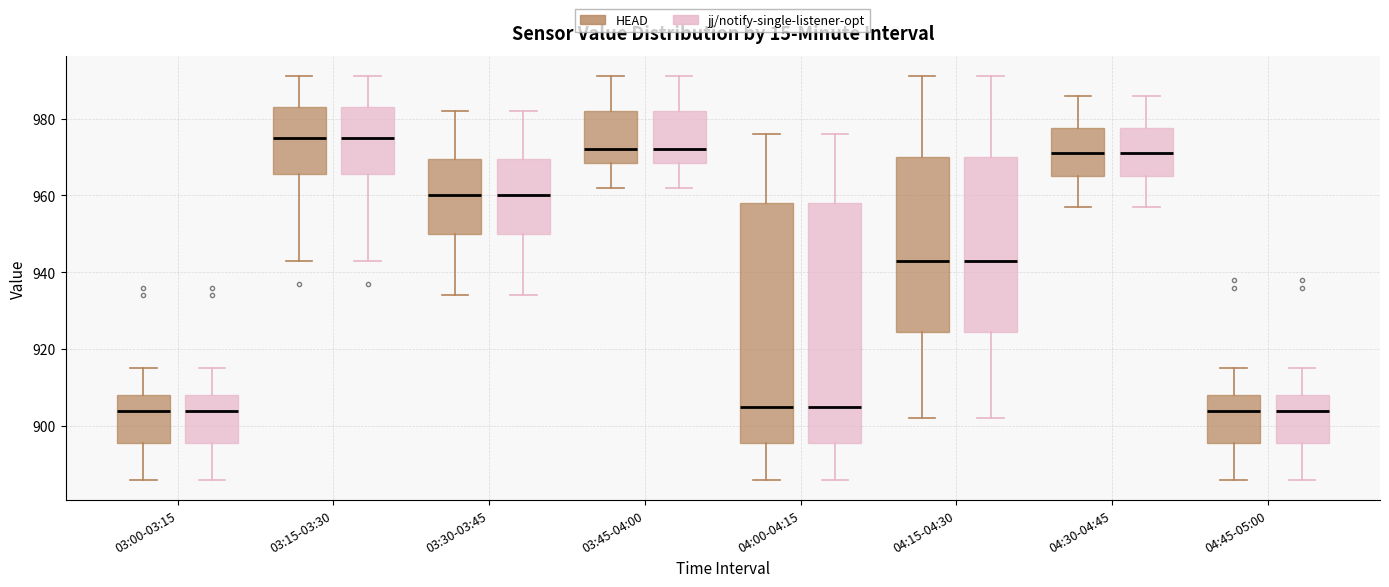

Reading left to right, read every box against the y-axis: the position of its median line, the range the box covers, and the ends of its whiskers. The values are not printed on the chart, so give them approximately, as read against the axis.

03:00-03:15 (HEAD): median 904, box 896 to 908, whiskers 886 to 916
03:00-03:15 (jj/notify-single-listener-opt): median 904, box 896 to 908, whiskers 886 to 916
03:15-03:30 (HEAD): median 976, box 966 to 984, whiskers 944 to 992
03:15-03:30 (jj/notify-single-listener-opt): median 976, box 966 to 984, whiskers 944 to 992
03:30-03:45 (HEAD): median 960, box 950 to 970, whiskers 934 to 982
03:30-03:45 (jj/notify-single-listener-opt): median 960, box 950 to 970, whiskers 934 to 982
03:45-04:00 (HEAD): median 972, box 968 to 982, whiskers 962 to 992
03:45-04:00 (jj/notify-single-listener-opt): median 972, box 968 to 982, whiskers 962 to 992
04:00-04:15 (HEAD): median 906, box 896 to 958, whiskers 886 to 976
04:00-04:15 (jj/notify-single-listener-opt): median 906, box 896 to 958, whiskers 886 to 976
04:15-04:30 (HEAD): median 944, box 924 to 970, whiskers 902 to 992
04:15-04:30 (jj/notify-single-listener-opt): median 944, box 924 to 970, whiskers 902 to 992
04:30-04:45 (HEAD): median 972, box 966 to 978, whiskers 958 to 986
04:30-04:45 (jj/notify-single-listener-opt): median 972, box 966 to 978, whiskers 958 to 986
04:45-05:00 (HEAD): median 904, box 896 to 908, whiskers 886 to 916
04:45-05:00 (jj/notify-single-listener-opt): median 904, box 896 to 908, whiskers 886 to 916